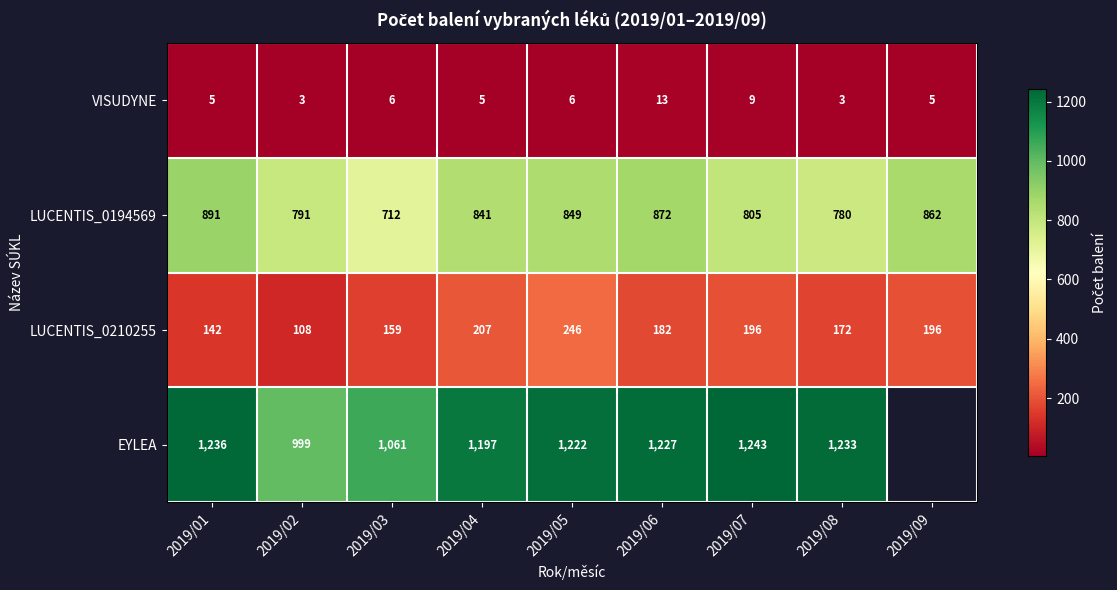

At which category is the sum across all series the highest?

2019/05